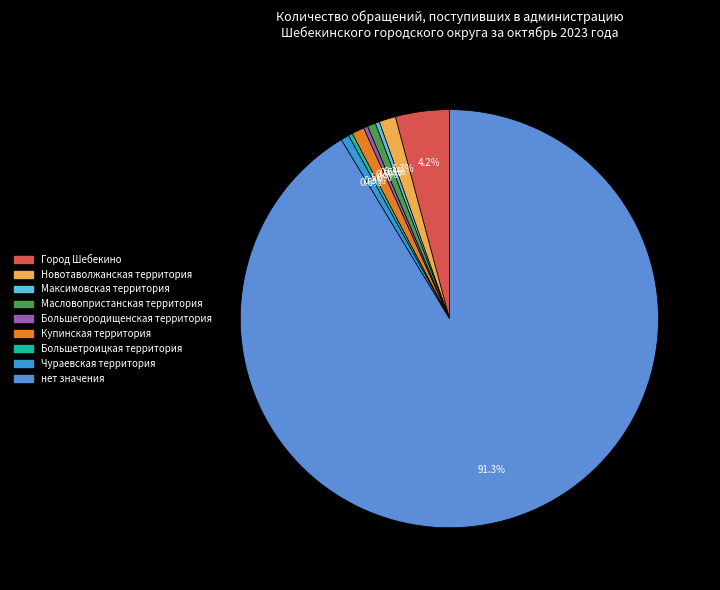

Which category accounts for the majority?

нет значения